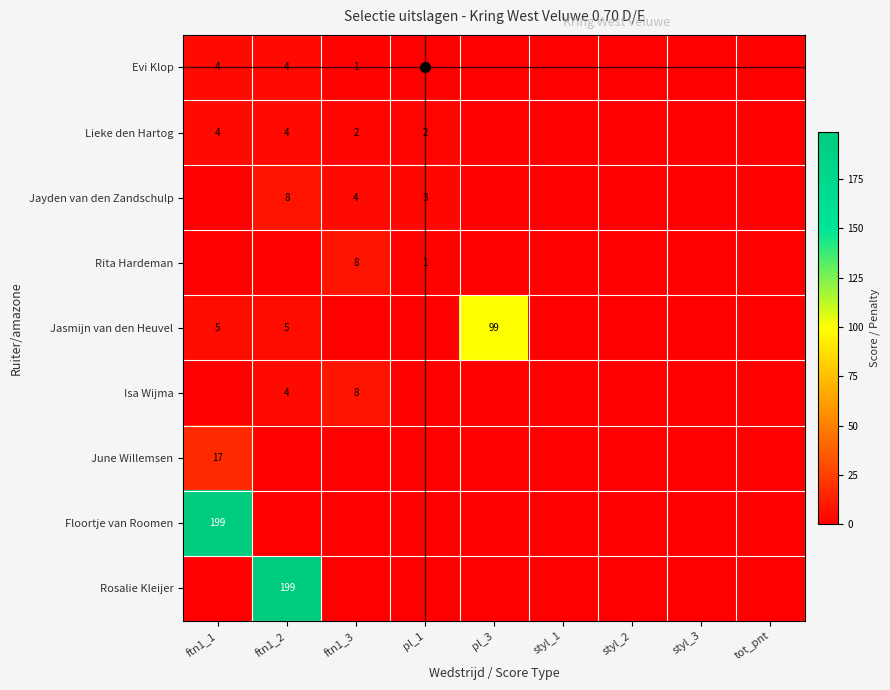

Is it true that Rita Hardeman equals 8 at ftn1_3?

True